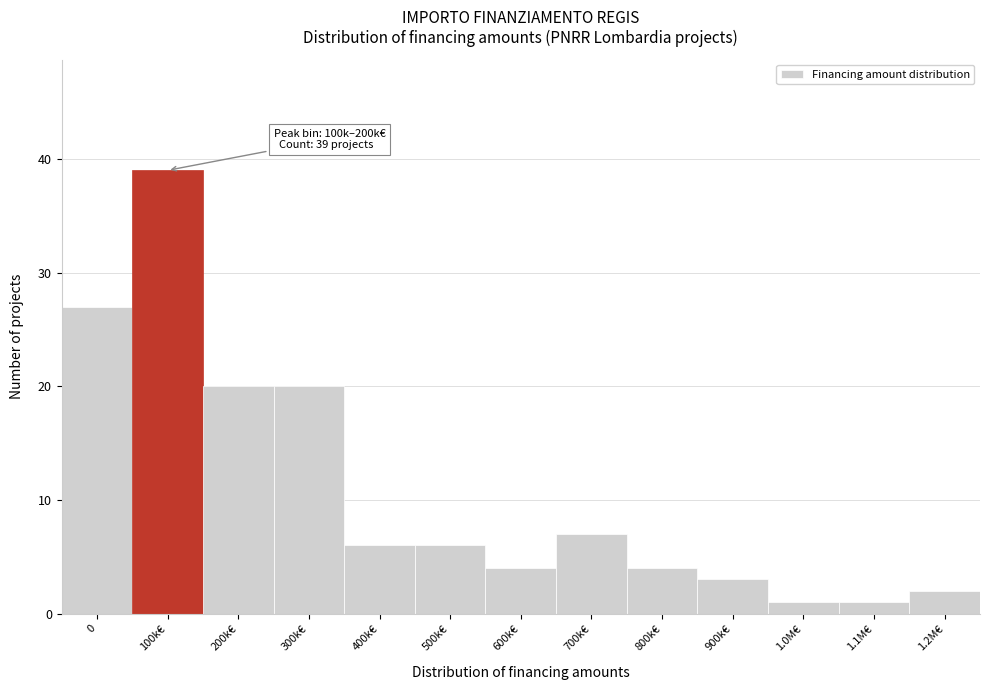

Reading left to right, list all the values displayed in this chart.

0=27	100k€=39	200k€=20	300k€=20	400k€=6	500k€=6	600k€=4	700k€=7	800k€=4	900k€=3	1.0M€=1	1.1M€=1	1.2M€=2